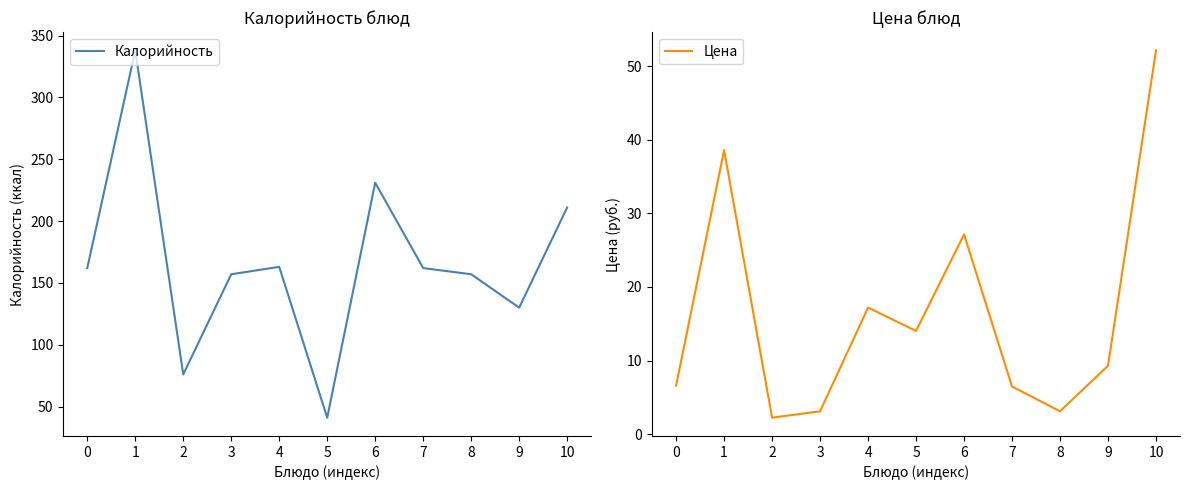

Which series changed the most between 5 and 7?

Калорийность